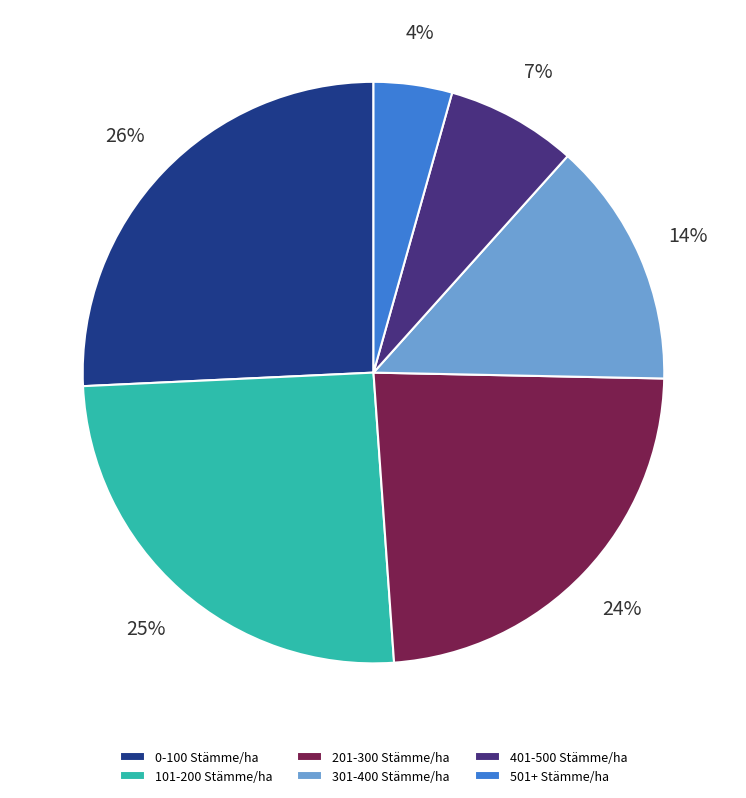

Between 201-300 Stämme/ha and 401-500 Stämme/ha, which is larger?

201-300 Stämme/ha